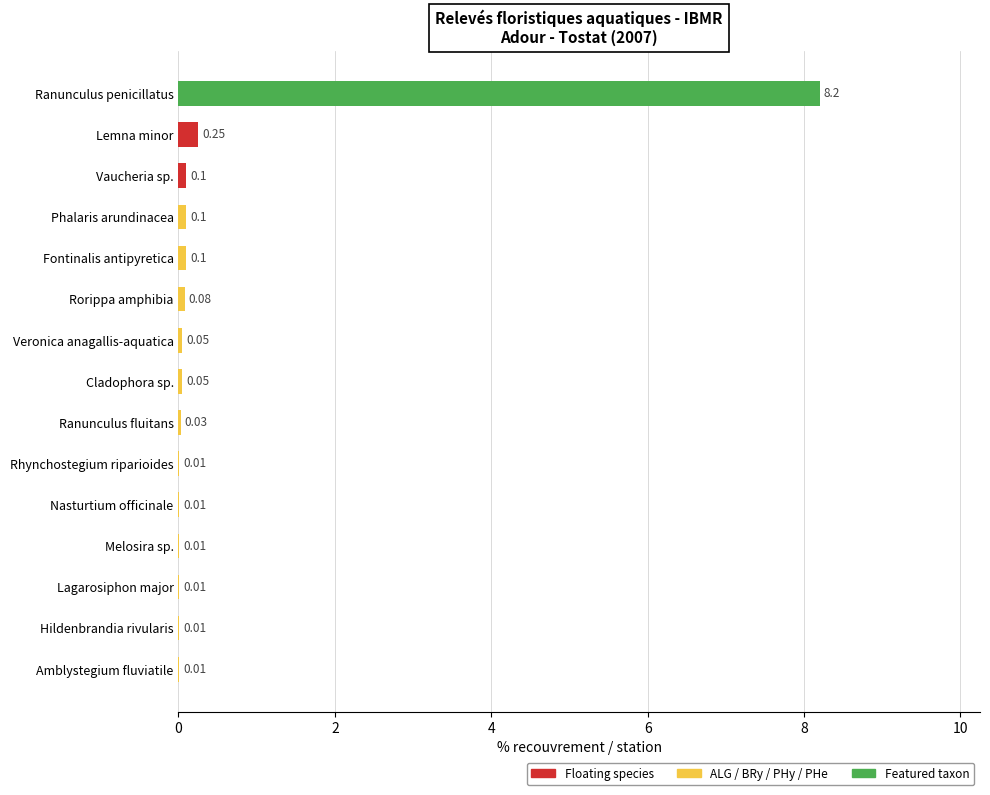

Between Ranunculus penicillatus and Lemna minor, which is larger?

Ranunculus penicillatus